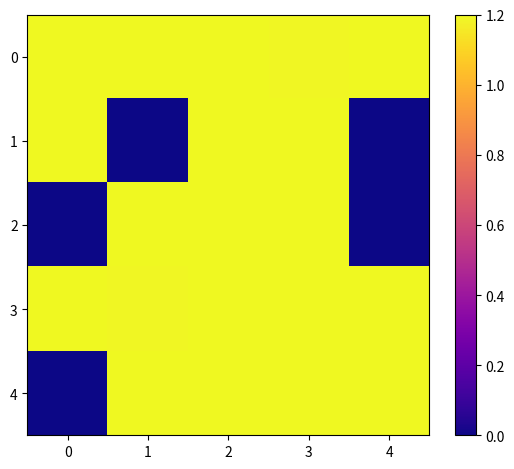

True or false: 4 has a value of 0.7 at 0.

False